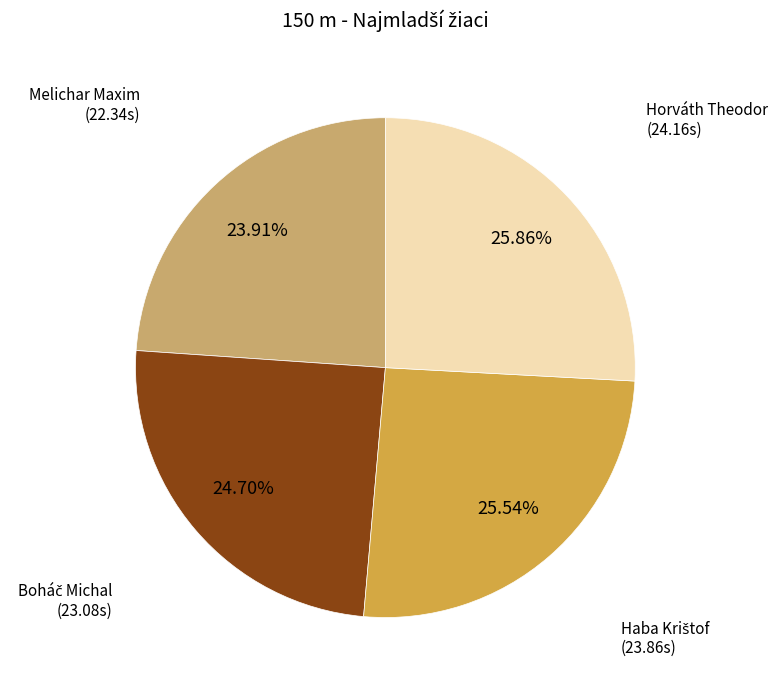

How many segments does this pie chart have?

4